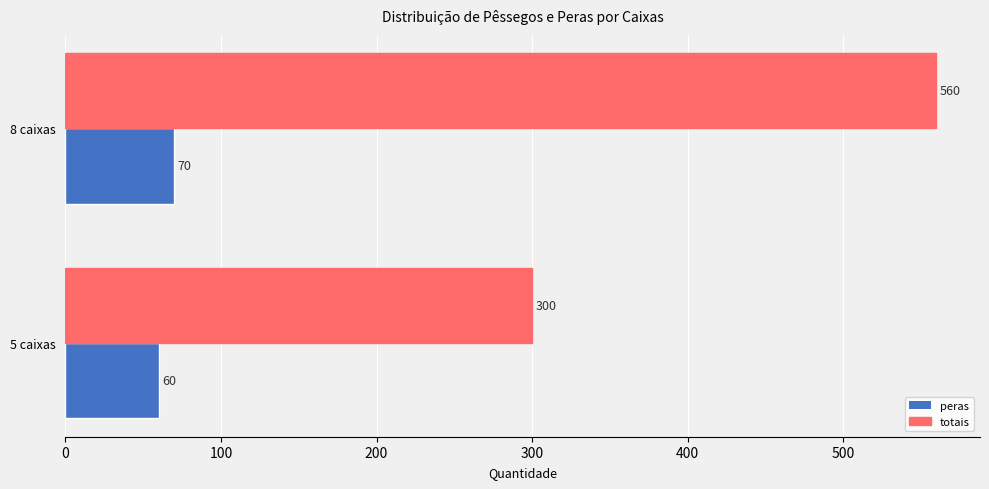

The peras series shows 60 at 5 caixas. True or false?

True